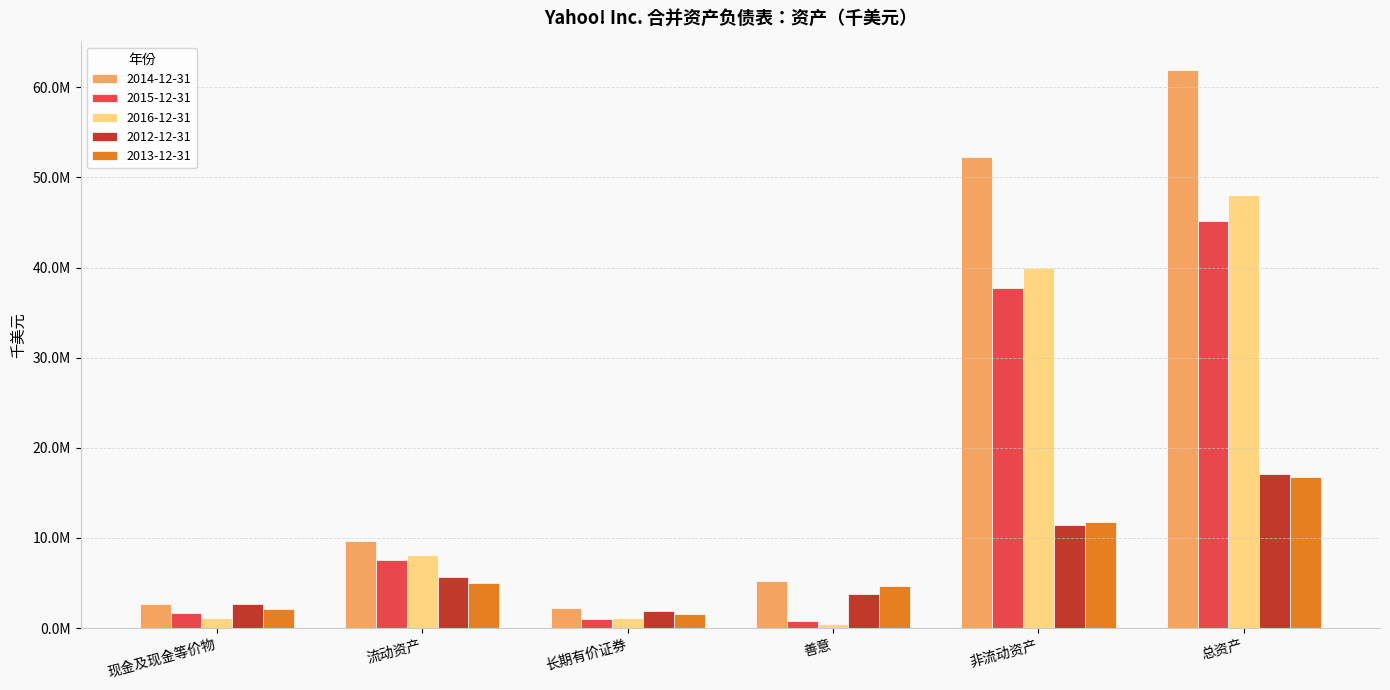

Which series has the largest range (max minus min)?

2014-12-31